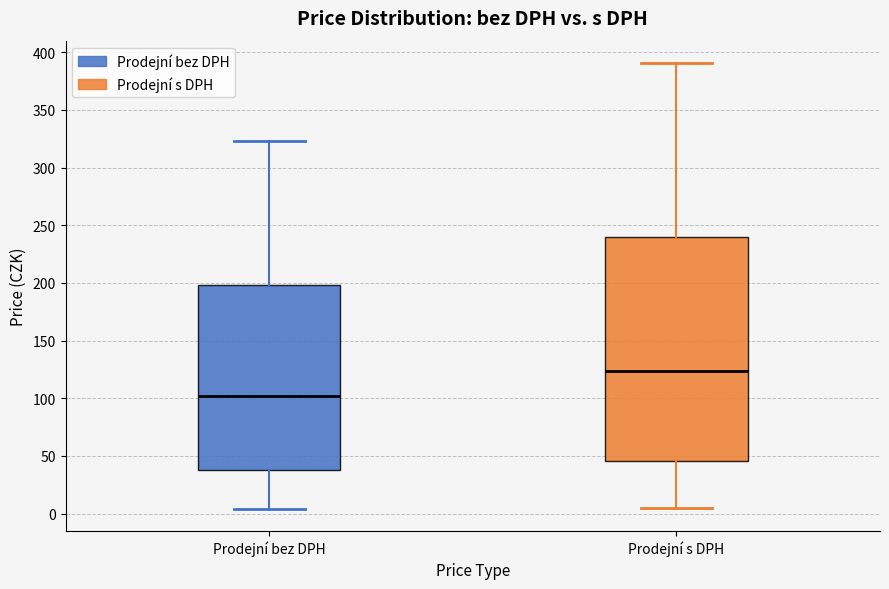

Reading left to right, transcribe this box plot: for each box, give where its median line is, the range the box spans, and where its two whiskers end, as read against the y-axis. The values are not printed on the chart, so give them approximately, as read against the axis.

Prodejní bez DPH: median 100, box 40 to 200, whiskers 5 to 325
Prodejní s DPH: median 125, box 45 to 240, whiskers 5 to 390